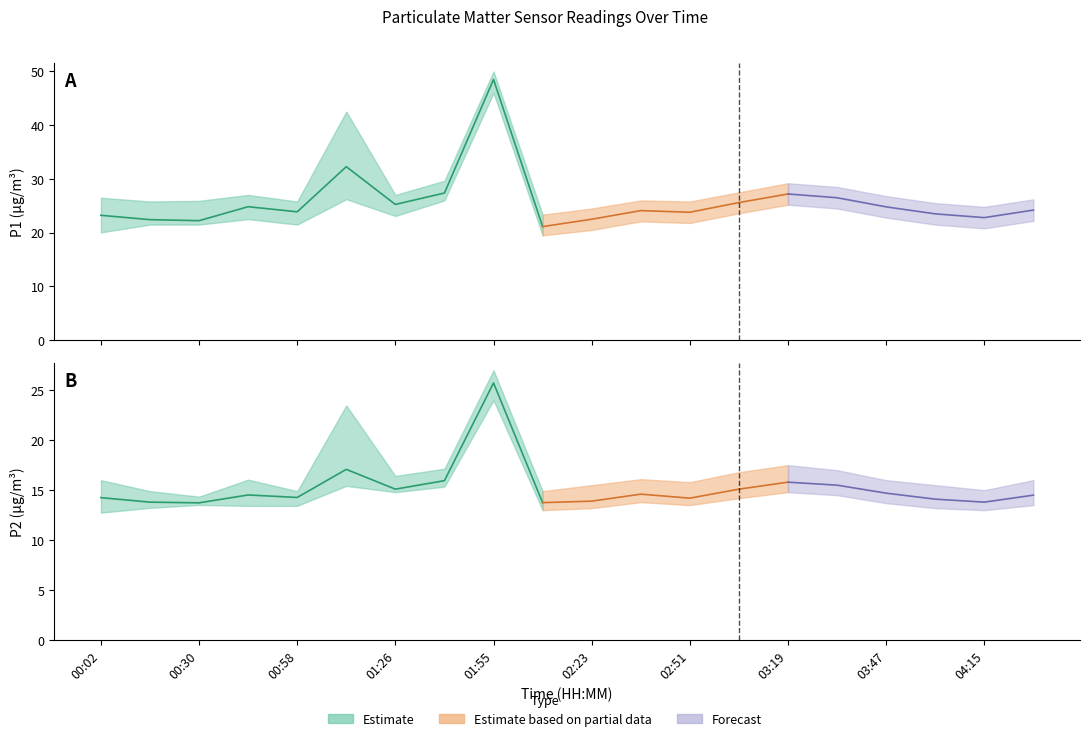

Reading right to left, transcribe all the data shown in this chart.

P1: 04:29=24.2	04:15=22.8	04:01=23.5	03:47=24.8	03:33=26.5	03:19=27.2	03:05=25.6	02:51=23.8	02:37=24.1	02:23=22.5	02:09=21.1	01:55=48.5	01:40=27.4	01:26=25.2	01:12=32.3	00:58=23.9	00:44=24.8	00:30=22.2	00:16=22.4	00:02=23.2
P2: 04:29=14.5	04:15=13.8	04:01=14.1	03:47=14.7	03:33=15.5	03:19=15.8	03:05=15.1	02:51=14.2	02:37=14.6	02:23=13.9	02:09=13.8	01:55=25.7	01:40=15.9	01:26=15.1	01:12=17.1	00:58=14.3	00:44=14.5	00:30=13.7	00:16=13.8	00:02=14.2
P1_upper: 04:29=26.2	04:15=24.8	04:01=25.5	03:47=26.8	03:33=28.5	03:19=29.2	03:05=27.5	02:51=25.8	02:37=26.0	02:23=24.5	02:09=23.4	01:55=50.0	01:40=29.7	01:26=27.0	01:12=42.5	00:58=25.8	00:44=27.0	00:30=25.9	00:16=25.8	00:02=26.5
P1_lower: 04:29=22.2	04:15=20.8	04:01=21.5	03:47=22.8	03:33=24.5	03:19=25.2	03:05=23.6	02:51=21.8	02:37=22.1	02:23=20.5	02:09=19.5	01:55=46.0	01:40=26.0	01:26=23.1	01:12=26.2	00:58=21.5	00:44=22.5	00:30=21.5	00:16=21.5	00:02=20.1
P2_upper: 04:29=16.0	04:15=15.0	04:01=15.5	03:47=16.0	03:33=17.0	03:19=17.5	03:05=16.8	02:51=15.8	02:37=16.1	02:23=15.5	02:09=14.9	01:55=27.0	01:40=17.1	01:26=16.4	01:12=23.5	00:58=14.9	00:44=16.1	00:30=14.3	00:16=14.9	00:02=16.0
P2_lower: 04:29=13.5	04:15=13.0	04:01=13.2	03:47=13.7	03:33=14.5	03:19=14.8	03:05=14.2	02:51=13.5	02:37=13.8	02:23=13.2	02:09=13.0	01:55=24.0	01:40=15.3	01:26=14.8	01:12=15.4	00:58=13.4	00:44=13.4	00:30=13.5	00:16=13.2	00:02=12.8